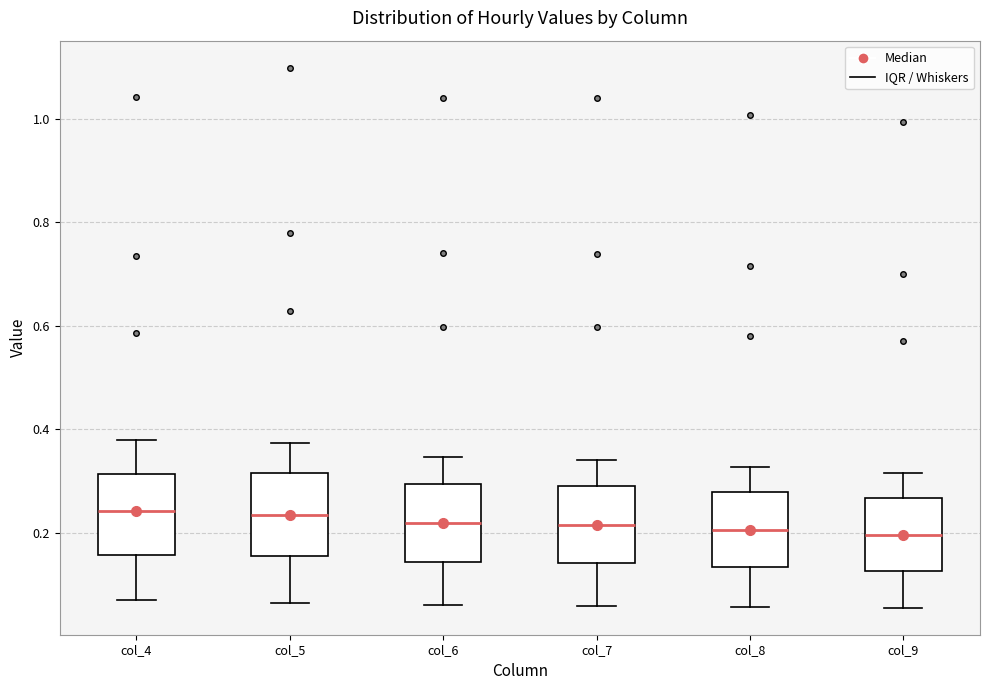

Reading left to right, transcribe this box plot: for each box, give where its median line is, the range the box spans, and where its two whiskers end, as read against the y-axis. The values are not printed on the chart, so give them approximately, as read against the axis.

col_4: median 0.24, box 0.16 to 0.32, whiskers 0.06 to 0.38
col_5: median 0.24, box 0.16 to 0.32, whiskers 0.06 to 0.38
col_6: median 0.22, box 0.14 to 0.30, whiskers 0.06 to 0.34
col_7: median 0.22, box 0.14 to 0.30, whiskers 0.06 to 0.34
col_8: median 0.20, box 0.14 to 0.28, whiskers 0.06 to 0.32
col_9: median 0.20, box 0.12 to 0.26, whiskers 0.06 to 0.32